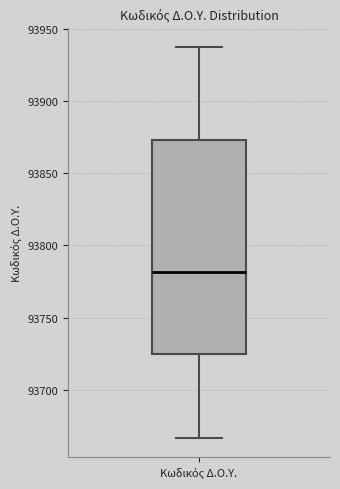

Read this box plot against the y-axis: the position of the median line, the range covered by the box, and the ends of both whiskers. The values are not printed on the chart, so give them approximately, as read against the axis.

median 93780, box 93725 to 93875, whiskers 93665 to 93935